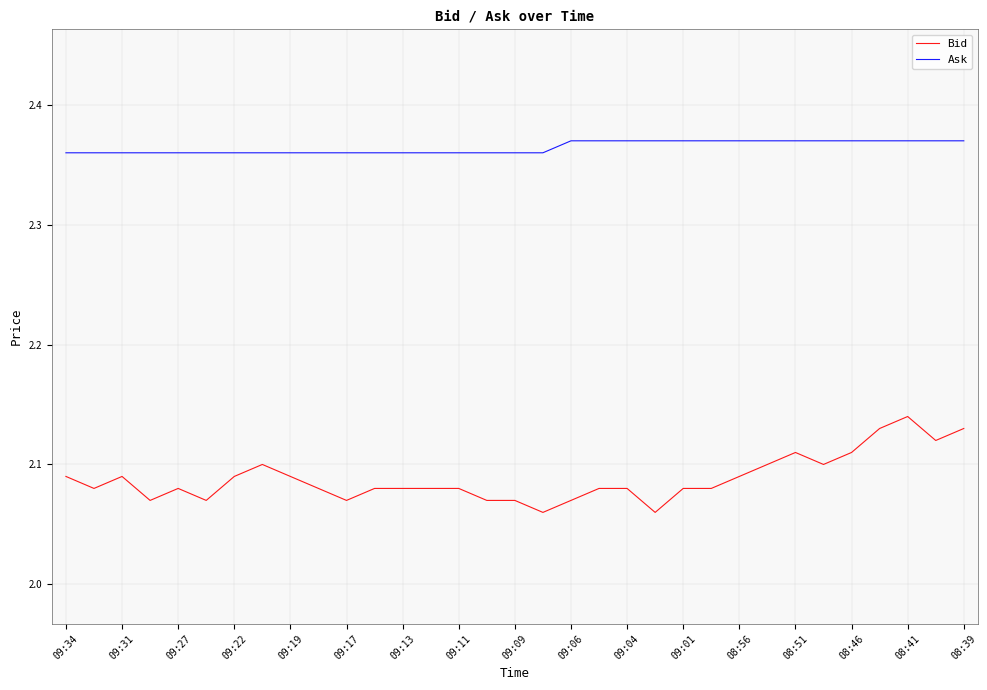

Which series has the largest total across all categories?

Ask